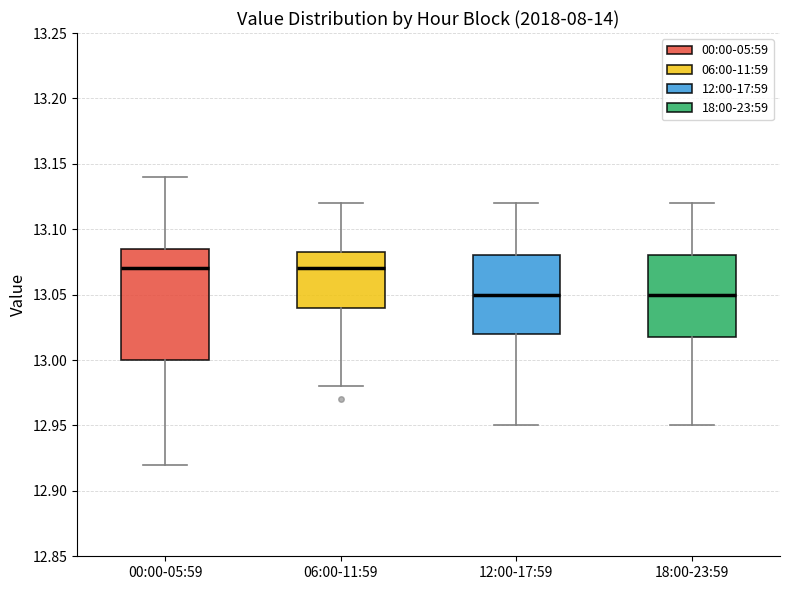

Where is the lower edge of the box for 06:00-11:59 on the y-axis? The values are not printed on the chart, so give them approximately, as read against the axis.

13.040